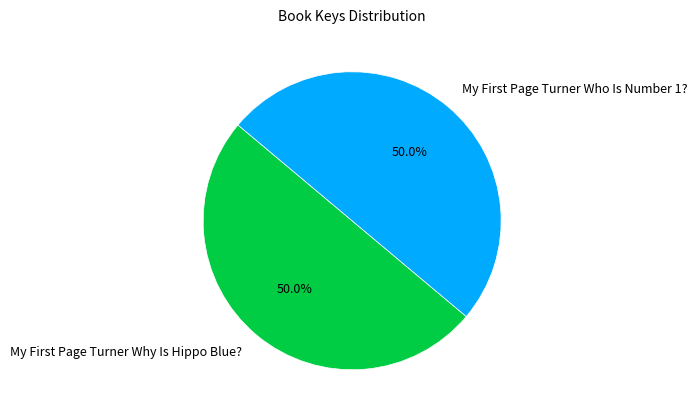

Rank the categories by value from lowest to highest.

My First Page Turner Why Is Hippo Blue?, My First Page Turner Who Is Number 1?